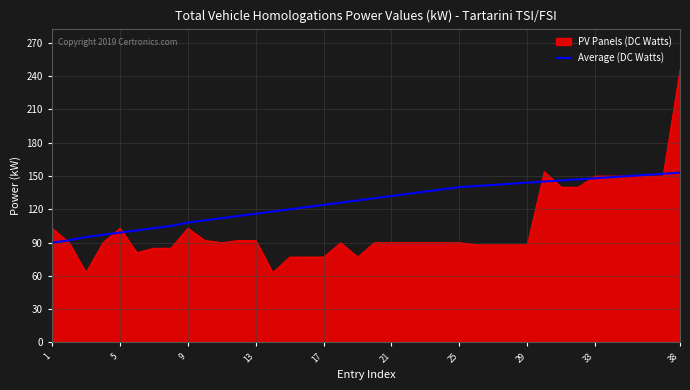

What is the greatest value displayed?

246